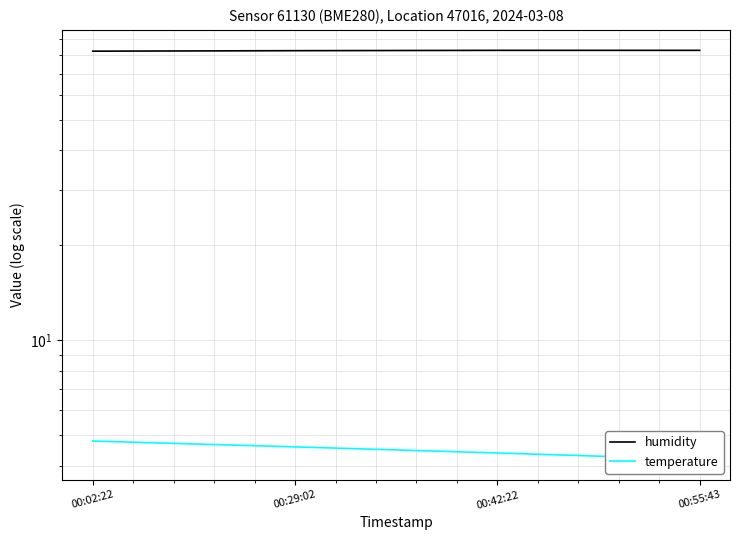

Count the number of data series in this chart.

2